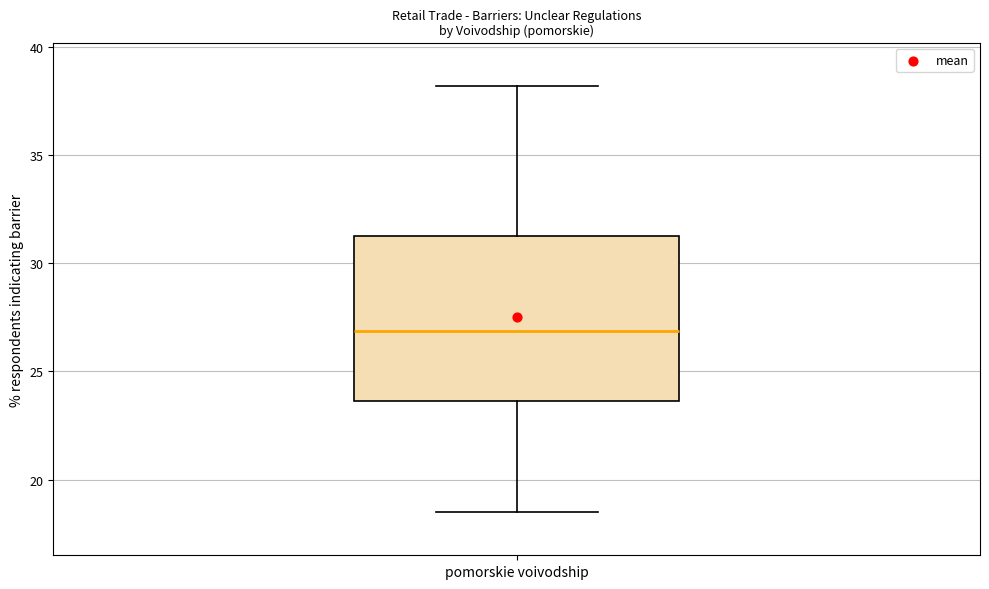

Transcribe this box plot: give where the median line is, the range the box spans, and where the two whiskers end, as read against the y-axis. The values are not printed on the chart, so give them approximately, as read against the axis.

median 27.0, box 23.5 to 31.5, whiskers 18.5 to 38.0